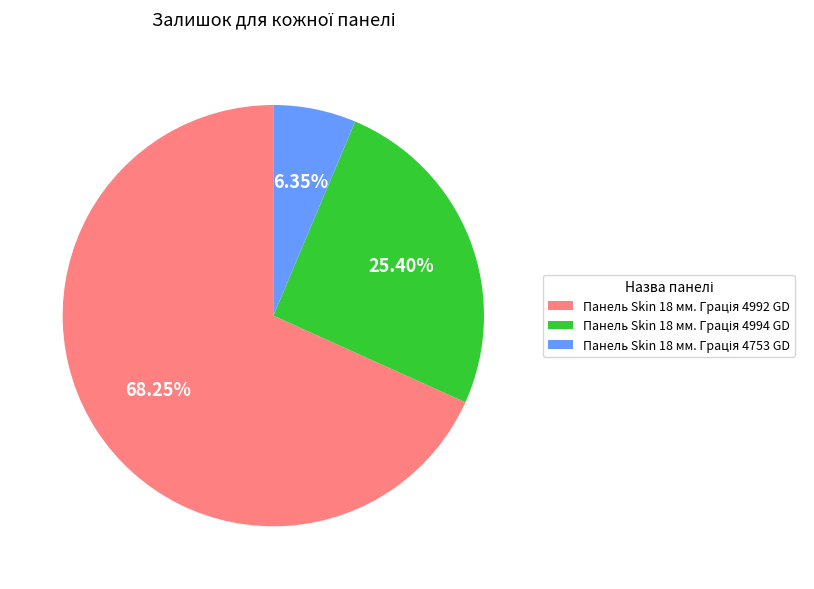

Is there a majority slice in this chart?

Yes